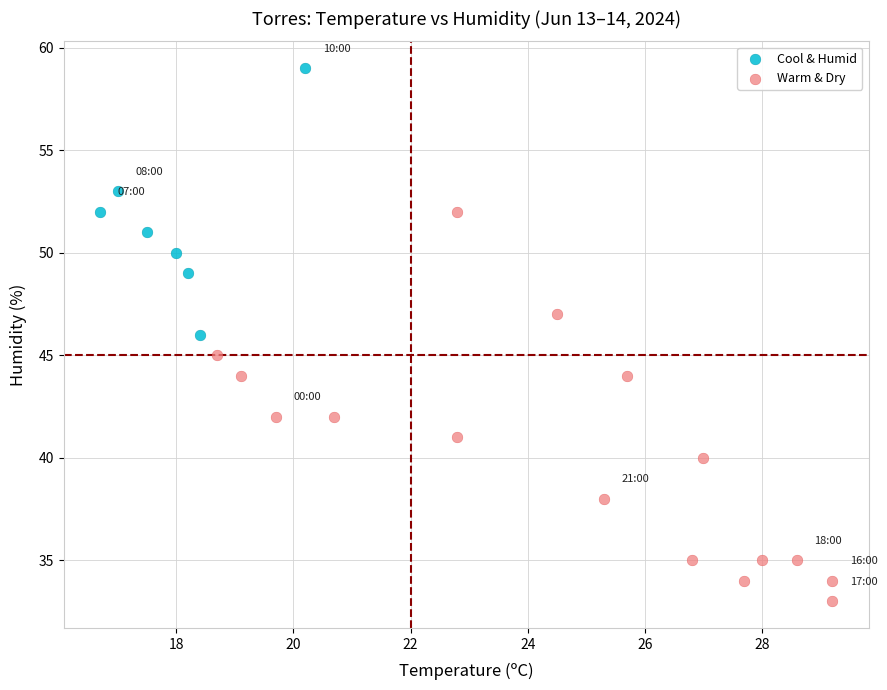

Which series reaches the maximum Y coordinate?

Cool & Humid